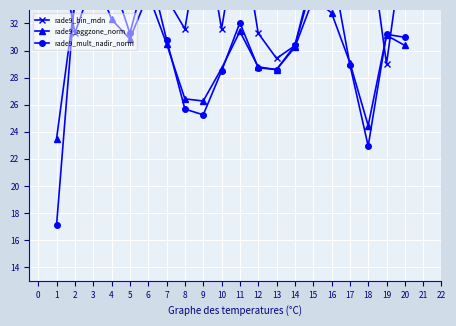

How many intersections are there between rade9_bin_mdn and rade9_aggzone_norm?

4